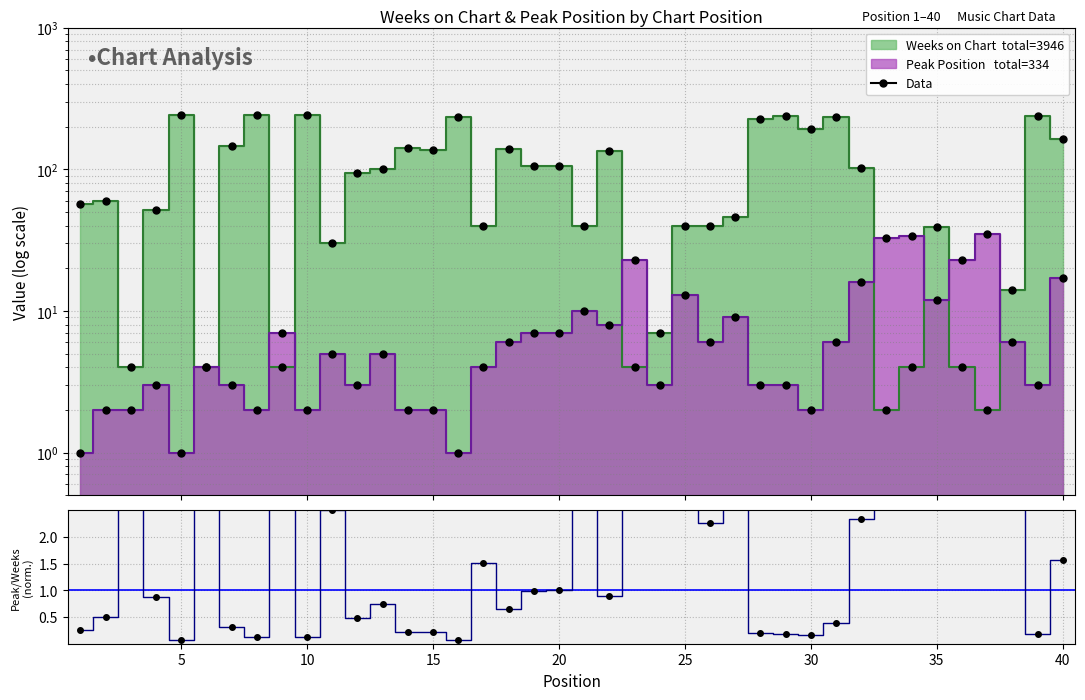

Which series has the widest spread of values?

Weeks on Chart